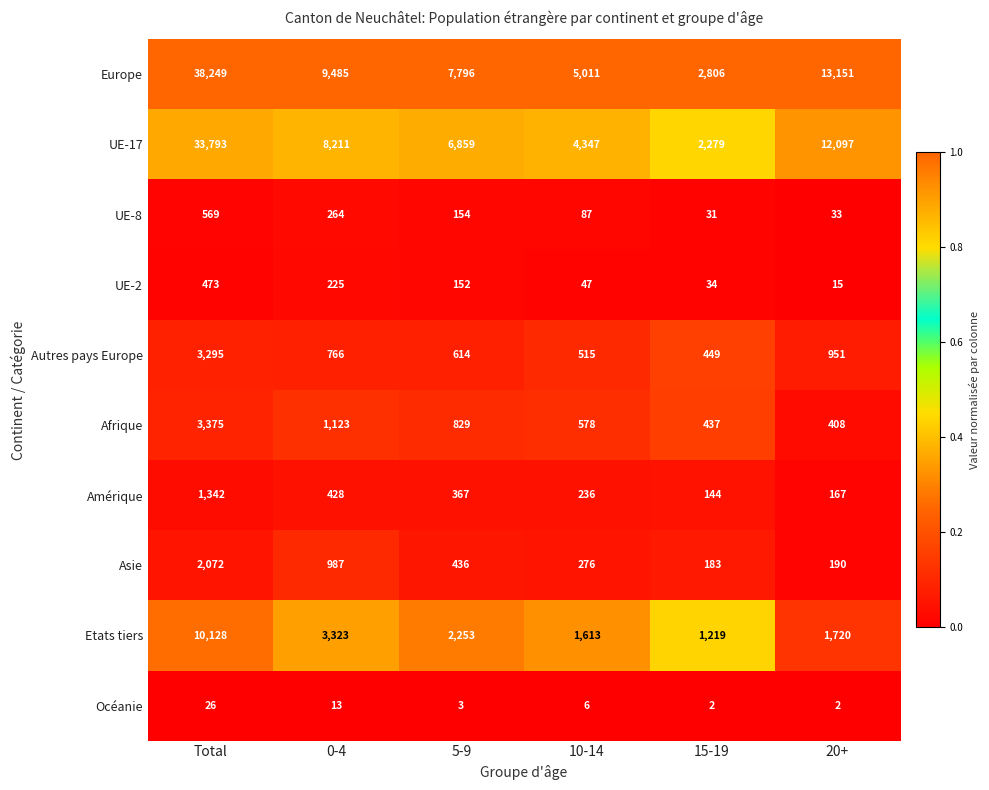

How many categories are shown in the chart?

6